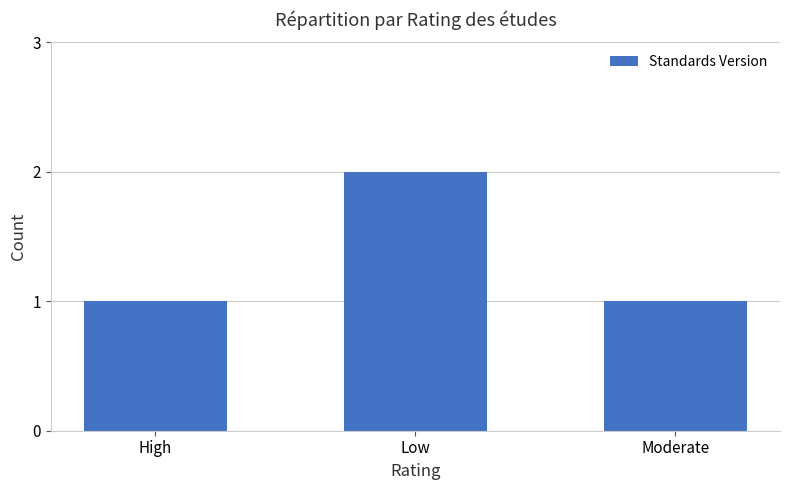

What is the sum of the values at High and Low?

3